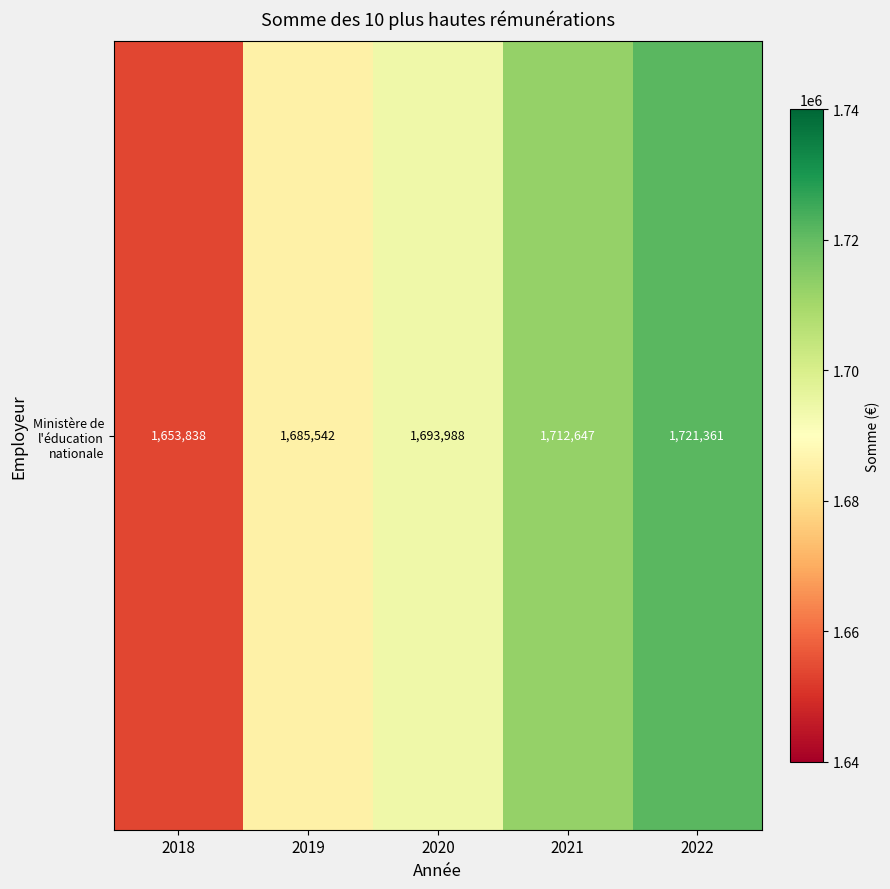

What is the sum of all values?

8467376